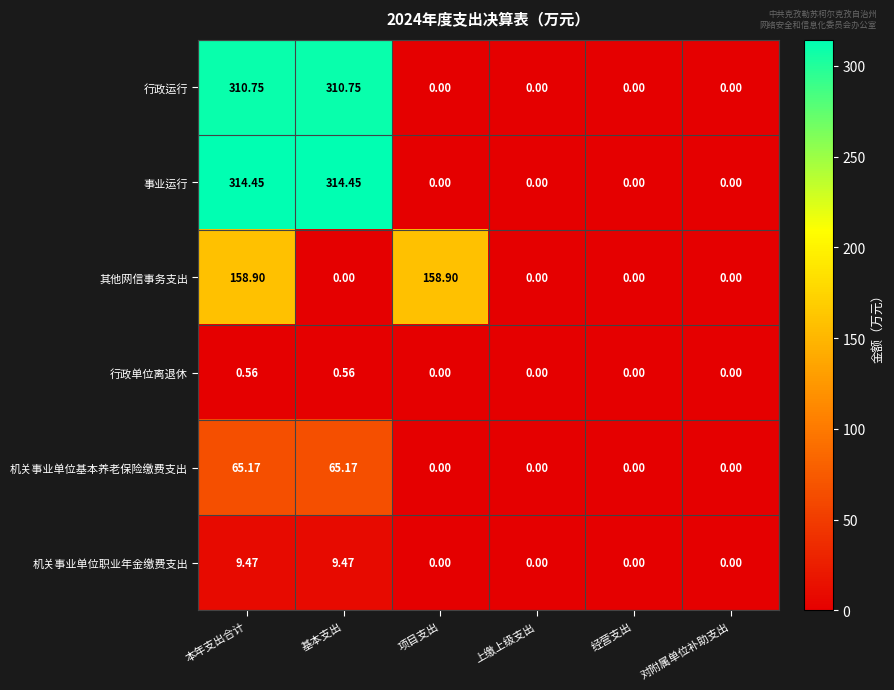

At 本年支出合计, list the series in order from largest to smallest.

事业运行, 行政运行, 其他网信事务支出, 机关事业单位基本养老保险缴费支出, 机关事业单位职业年金缴费支出, 行政单位离退休